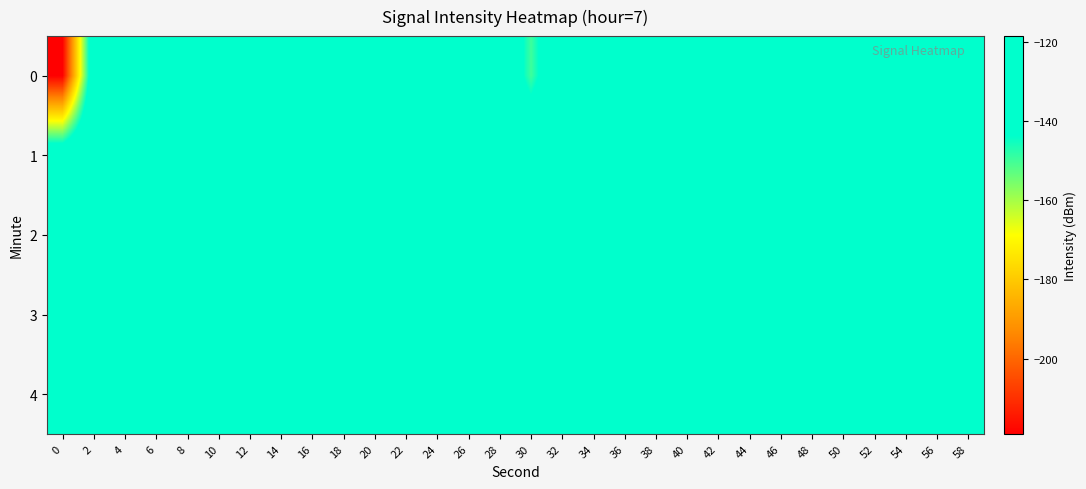

Reading left to right, extract all data points from this chart.

0: 0=-219.0	2=-130.3	4=-136.6	6=-136.9	8=-127.0	10=-125.9	12=-130.9	14=-121.0	16=-132.7	18=-119.9	20=-124.5	22=-130.8	24=-128.4	26=-129.4	28=-125.3	30=-149.8	32=-125.3	34=-129.8	36=-128.3	38=-125.6	40=-126.7	42=-126.7	44=-128.0	46=-128.0	48=-122.6	50=-131.7	52=-125.6	54=-129.6	56=-124.6	58=-124.4
1: 0=-130.8	2=-122.1	4=-128.7	6=-118.6	8=-124.2	10=-126.0	12=-125.5	14=-130.6	16=-130.4	18=-131.1	20=-128.0	22=-124.5	24=-126.3	26=-129.1	28=-127.8	30=-125.6	32=-123.4	34=-131.2	36=-128.9	38=-126.7	40=-124.1	42=-127.5	44=-129.8	46=-125.3	48=-122.9	50=-130.4	52=-127.1	54=-124.6	56=-128.3	58=-126.8
2: 0=-128.5	2=-125.3	4=-127.8	6=-124.6	8=-129.1	10=-126.4	12=-131.2	14=-123.8	16=-128.9	18=-125.7	20=-127.3	22=-130.1	24=-124.9	26=-128.6	28=-126.2	30=-129.8	32=-125.1	34=-127.6	36=-124.3	38=-128.0	40=-126.7	42=-130.4	44=-123.5	46=-128.2	48=-125.9	50=-127.4	52=-129.6	54=-124.8	56=-128.1	58=-125.5
3: 0=-126.3	2=-129.8	4=-124.1	6=-127.5	8=-130.2	10=-125.6	12=-128.9	14=-123.4	16=-127.1	18=-130.6	20=-124.8	22=-128.3	24=-125.7	26=-129.4	28=-124.2	30=-127.9	32=-131.1	34=-125.4	36=-128.7	38=-124.5	40=-127.2	42=-130.8	44=-123.9	46=-127.6	48=-125.1	50=-129.3	52=-124.7	54=-128.4	56=-126.1	58=-129.9
4: 0=-125.8	2=-128.4	4=-131.3	6=-124.6	8=-128.1	10=-125.9	12=-129.5	14=-124.2	16=-127.7	18=-130.3	20=-125.4	22=-128.8	24=-124.9	26=-127.3	28=-130.6	30=-125.1	32=-128.6	34=-124.3	36=-127.8	38=-131.0	40=-125.6	42=-129.1	44=-124.4	46=-127.9	48=-130.5	50=-125.7	52=-129.2	54=-124.5	56=-128.0	58=-125.3